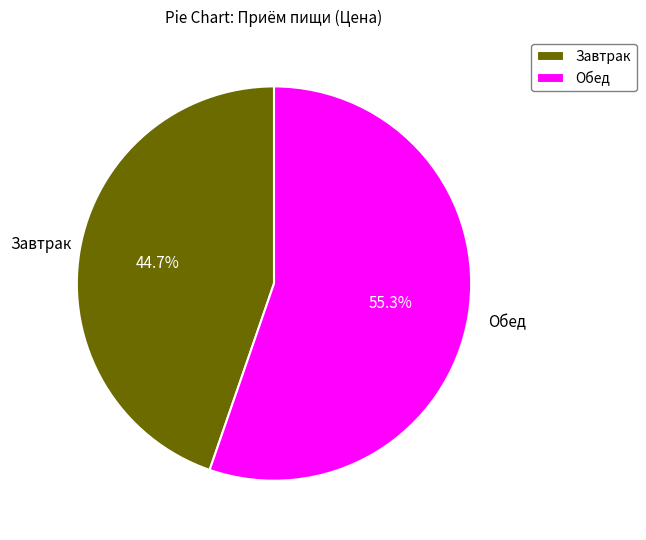

True or false: Обед accounts for 41% of the total.

False